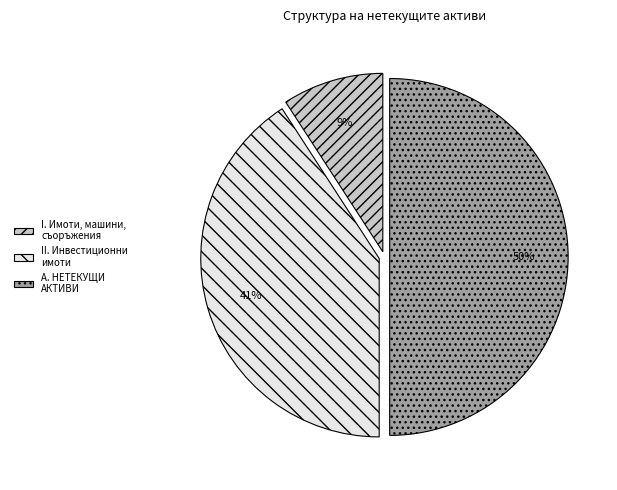

The II. Инвестиционни имоти slice represents 41% of the pie. True or false?

True